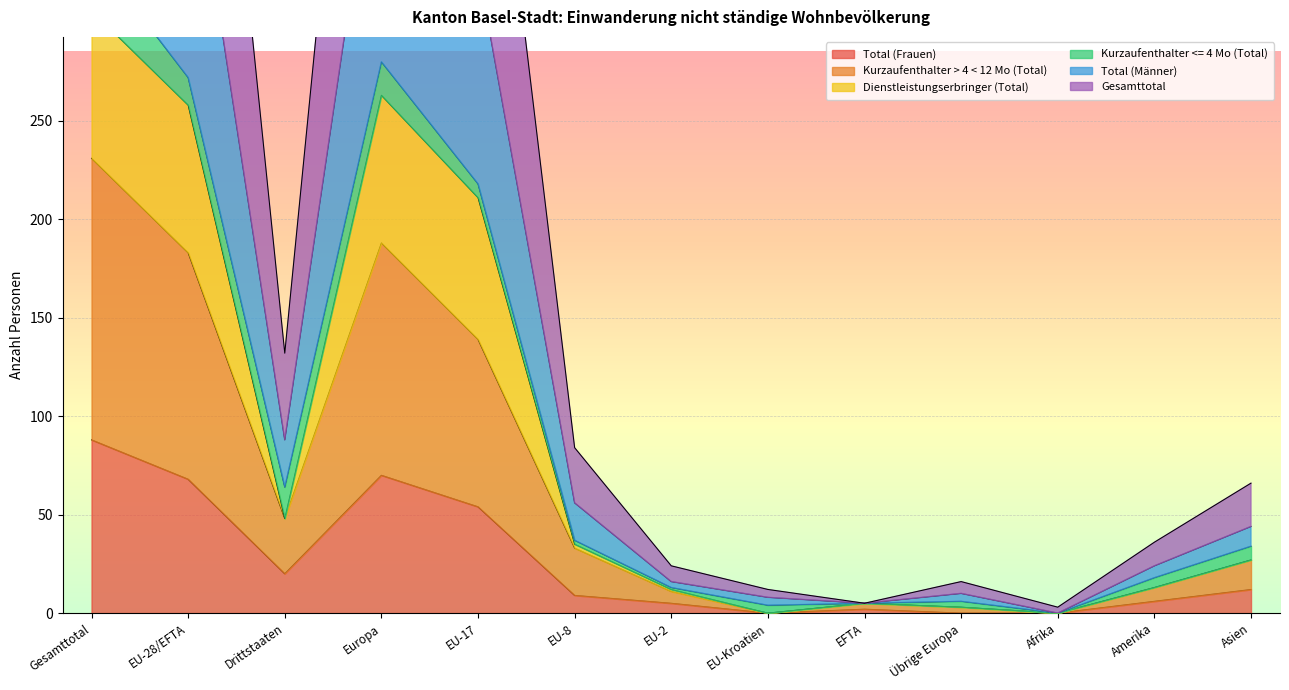

What is the difference between the maximum and minimum values in the Total (Frauen) series?

88